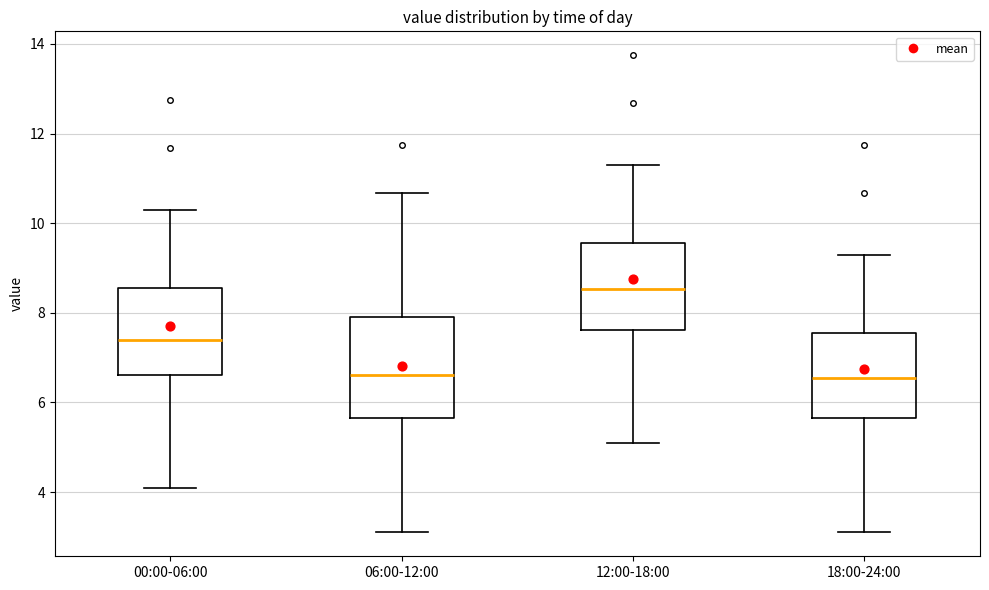

Reading left to right, read every box against the y-axis: the position of its median line, the range the box covers, and the ends of its whiskers. The values are not printed on the chart, so give them approximately, as read against the axis.

00:00-06:00: median 7.4, box 6.6 to 8.6, whiskers 4.2 to 10.4
06:00-12:00: median 6.6, box 5.6 to 7.8, whiskers 3.2 to 10.6
12:00-18:00: median 8.6, box 7.6 to 9.6, whiskers 5.2 to 11.4
18:00-24:00: median 6.6, box 5.6 to 7.6, whiskers 3.2 to 9.4